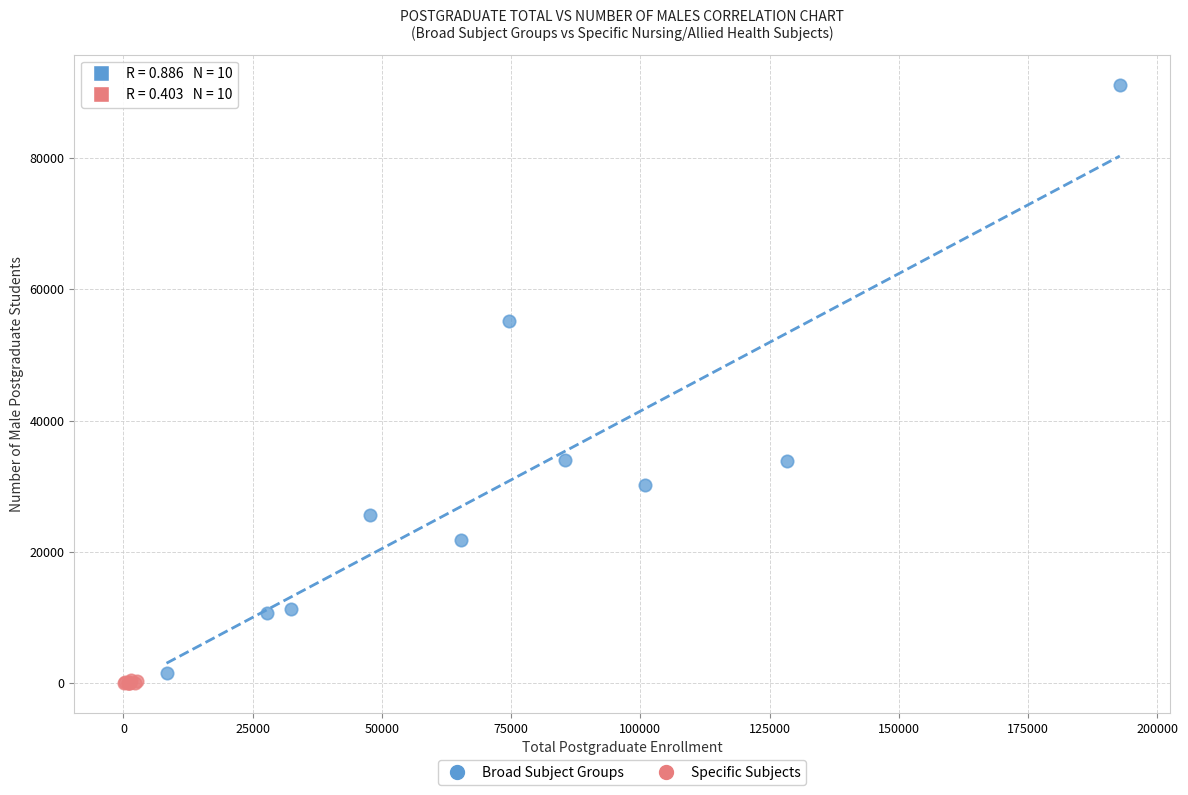

What are all the series names shown in the legend?

Broad Subject Groups, Specific Subjects